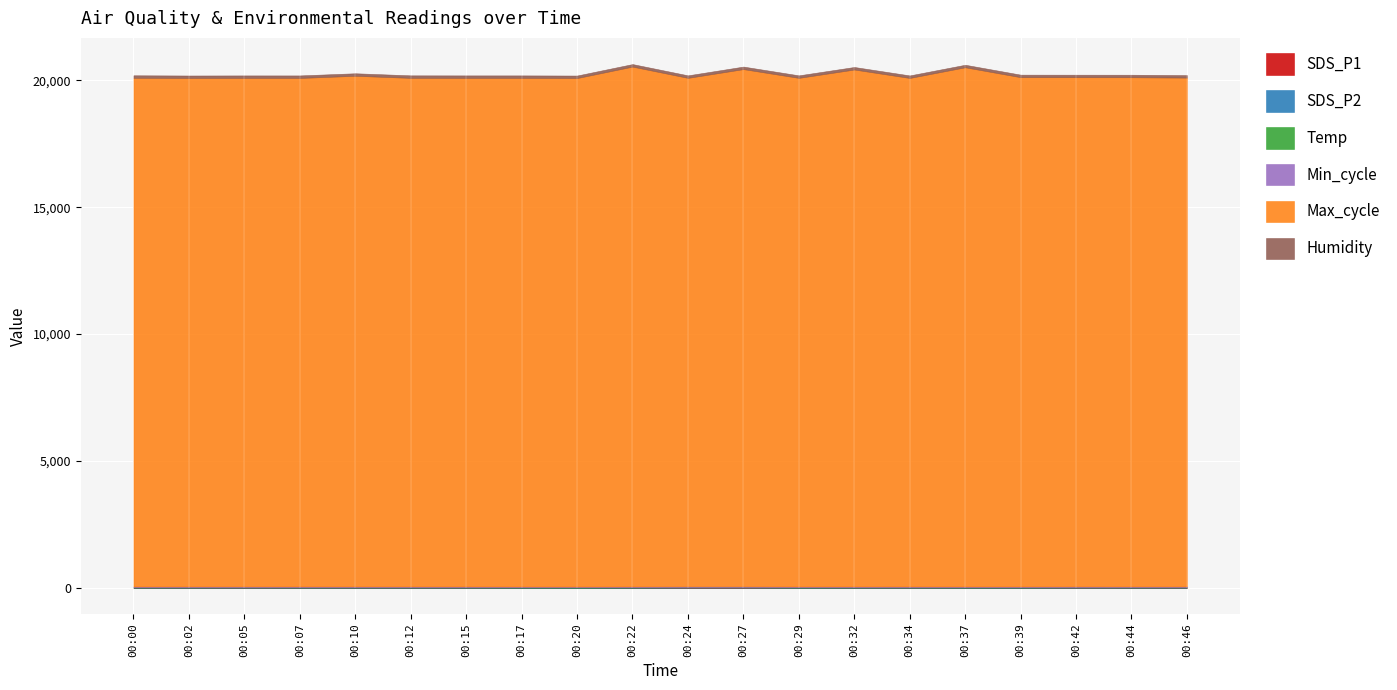

How many lines are shown in the chart?

6